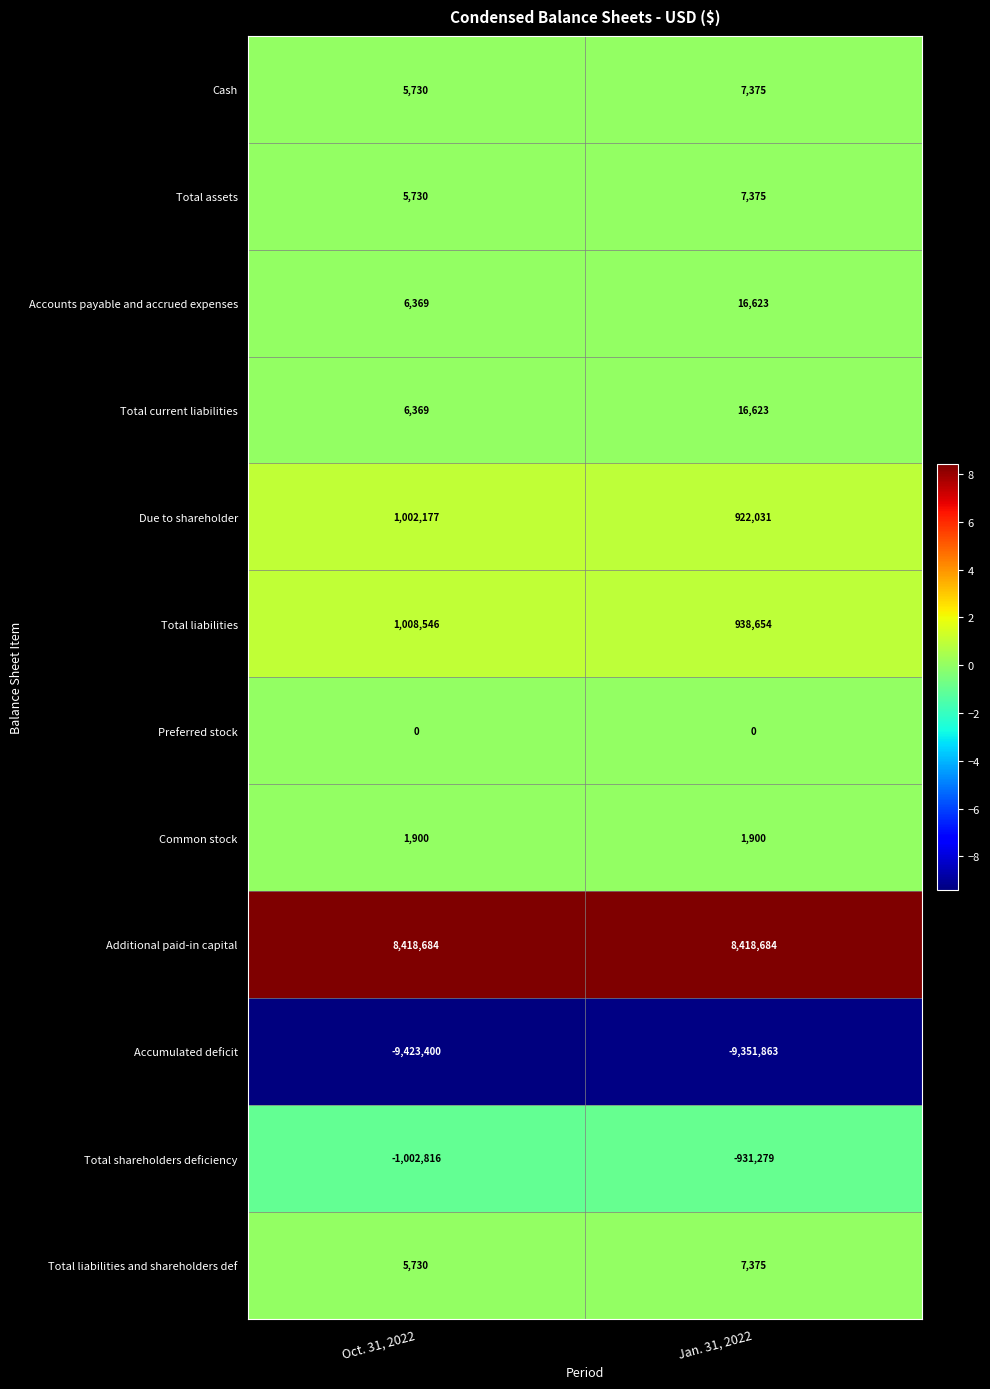

Is it true that Cash equals 12145 at Jan. 31, 2022?

False